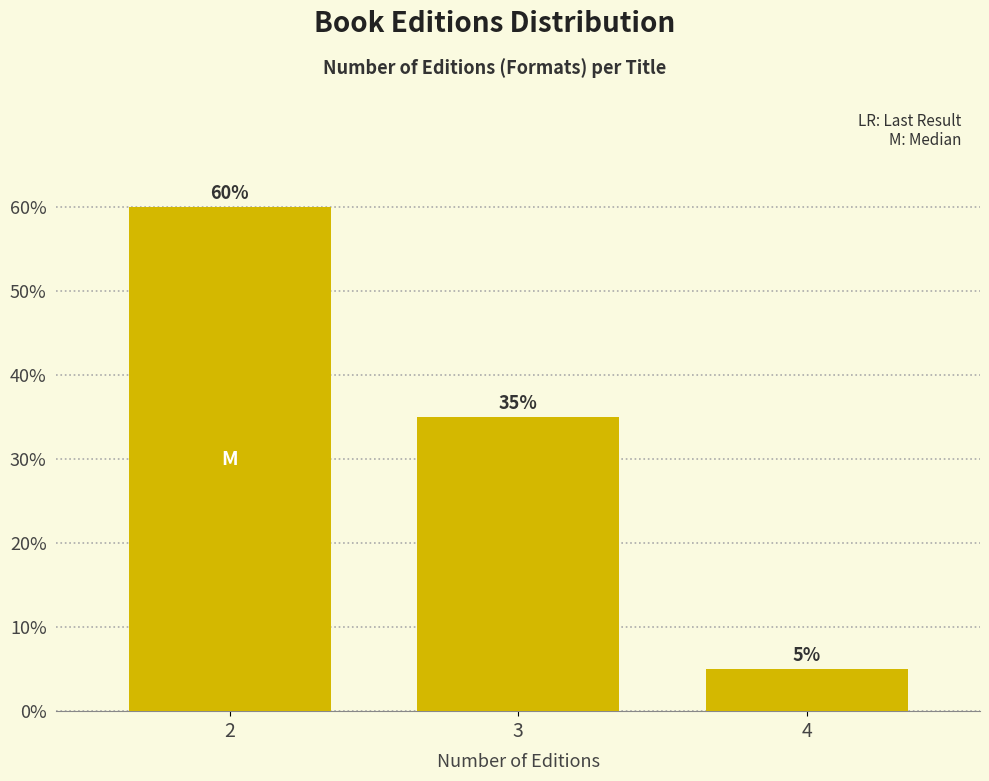

Reading right to left, what are all the values shown in this chart?

5	35	60